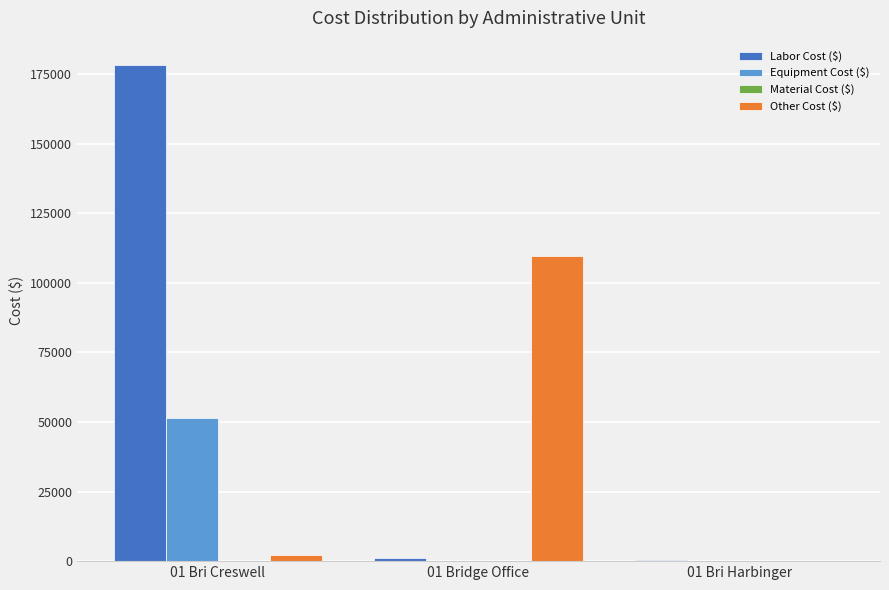

Which series changed the most between 01 Bri Creswell and 01 Bridge Office?

Labor Cost ($)